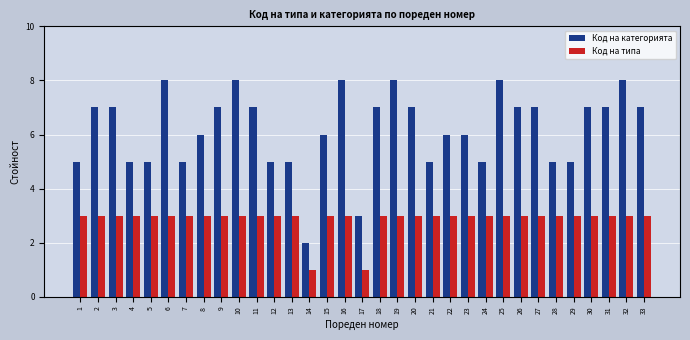

List the series in order of their overall mean, lowest first.

Код на типа, Код на категорията